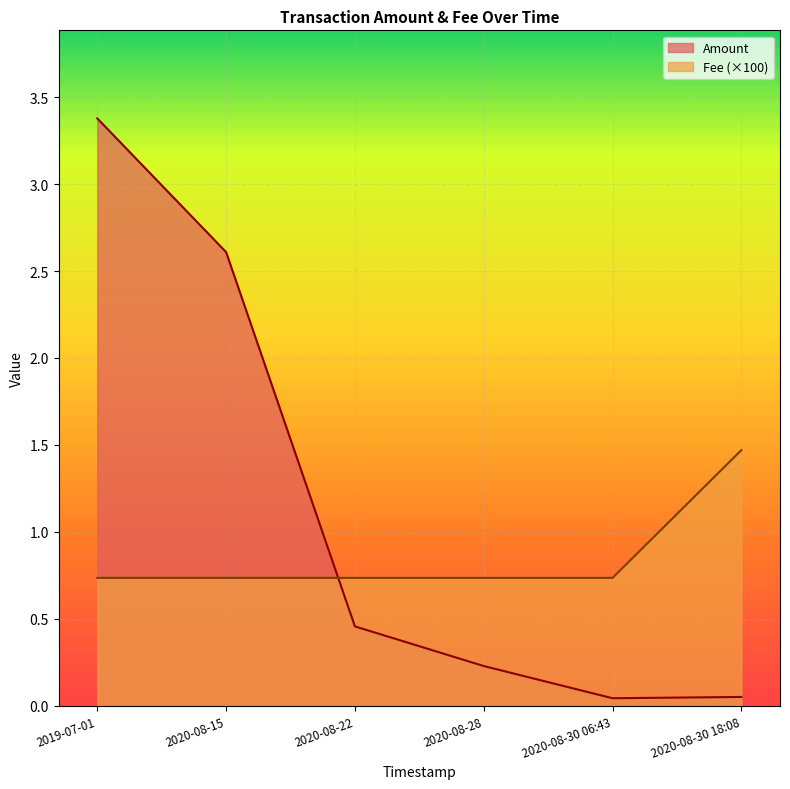

Which has a higher value, 2020-08-22 or 2020-08-30 06:43?

2020-08-22